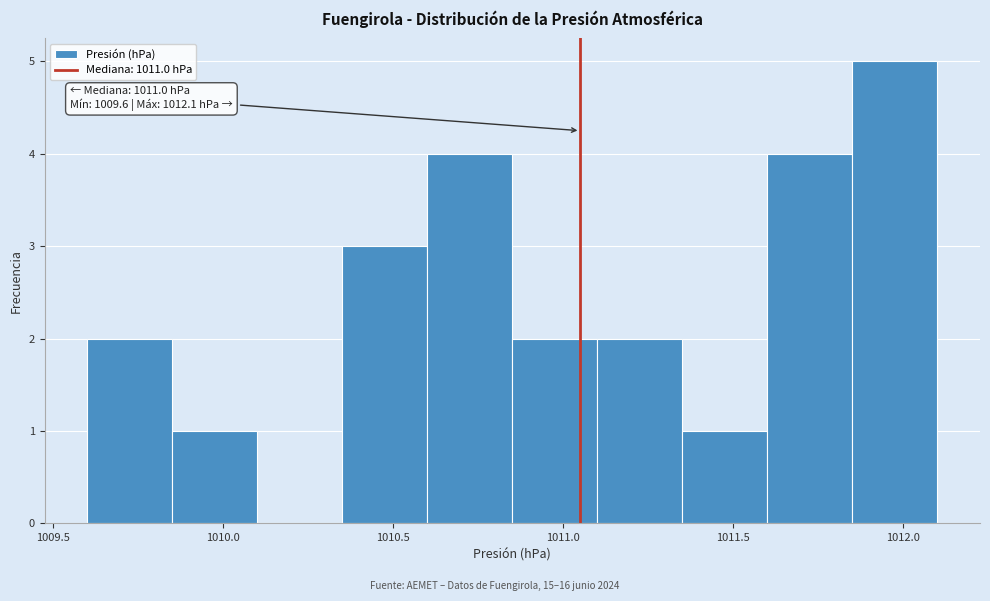

Which range on the x-axis has the tallest bar?

1011.85 to 1012.10